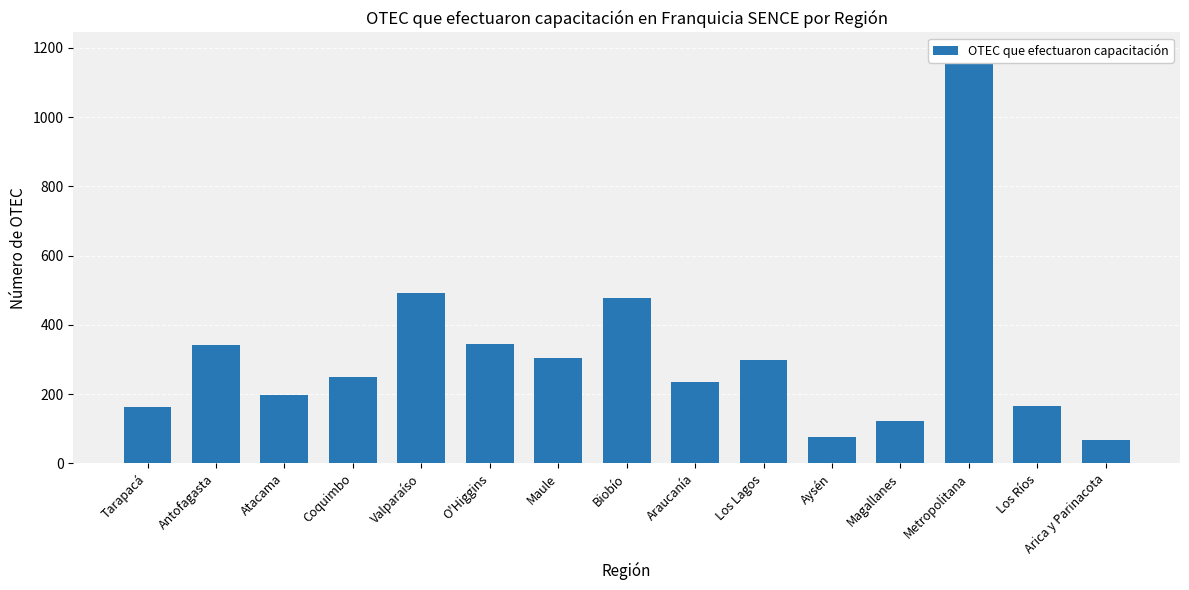

What is the label of the 12th bar from the right?

Coquimbo